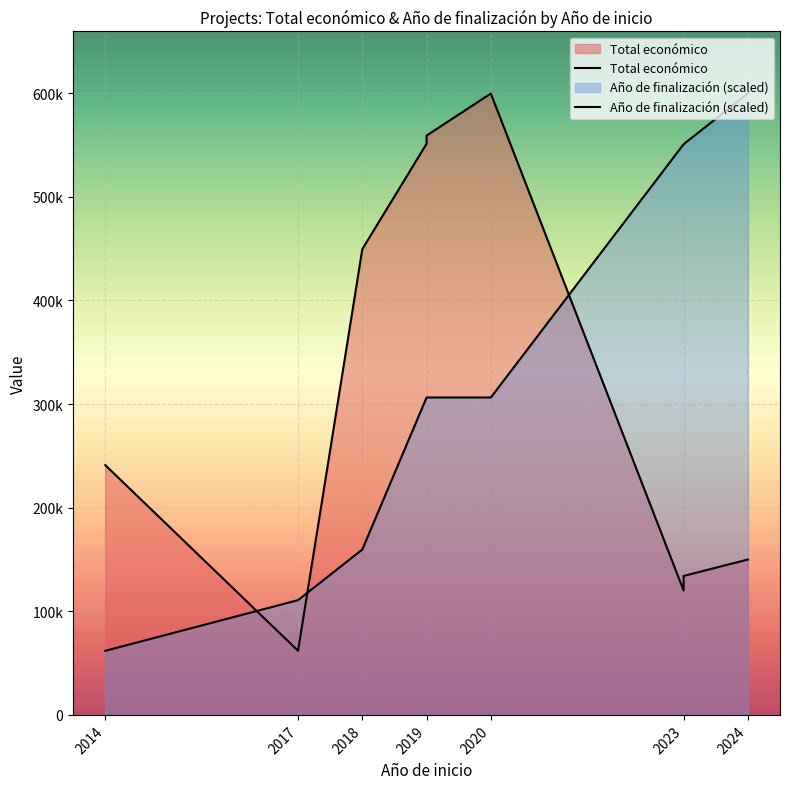

What is the spread (max minus min) of values at 2017?

48889.6